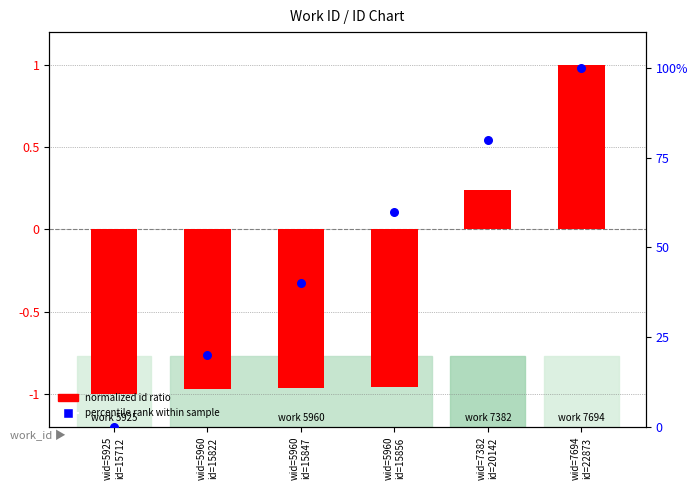

At which category is the sum across all series the highest?

wid=7694
id=22873